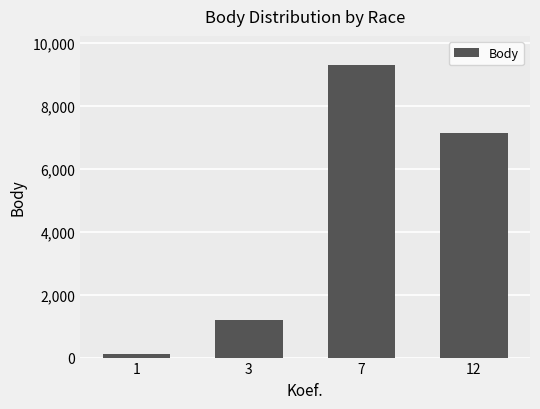

Does the chart contain any negative values?

No